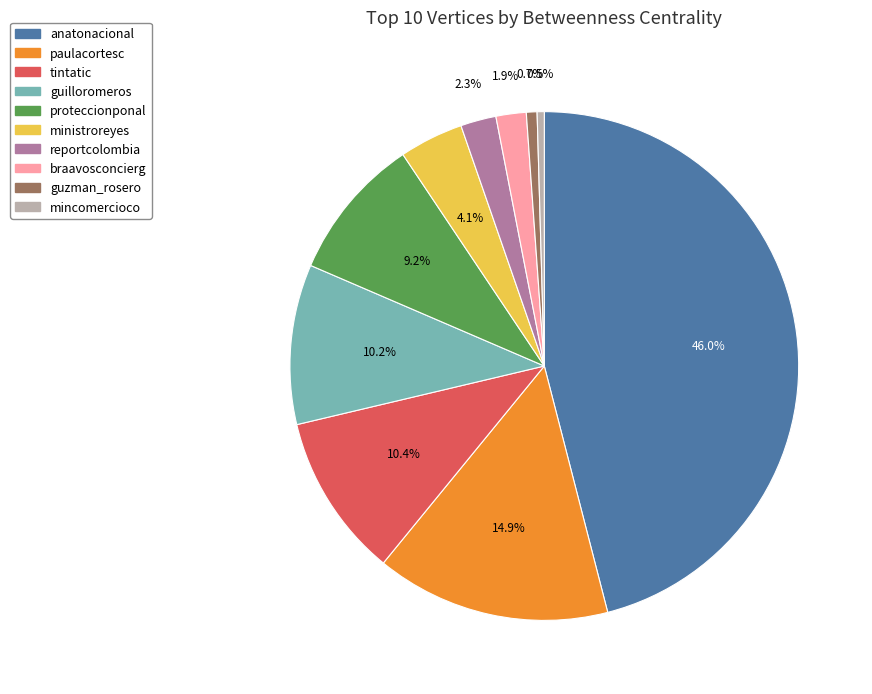

To the nearest percent, what percentage of the pie is reportcolombia?

2%